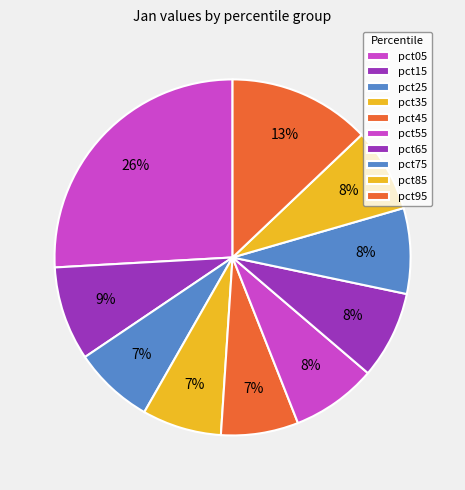

Rank the categories by value from lowest to highest.

pct45, pct35, pct25, pct85, pct55, pct75, pct65, pct15, pct95, pct05